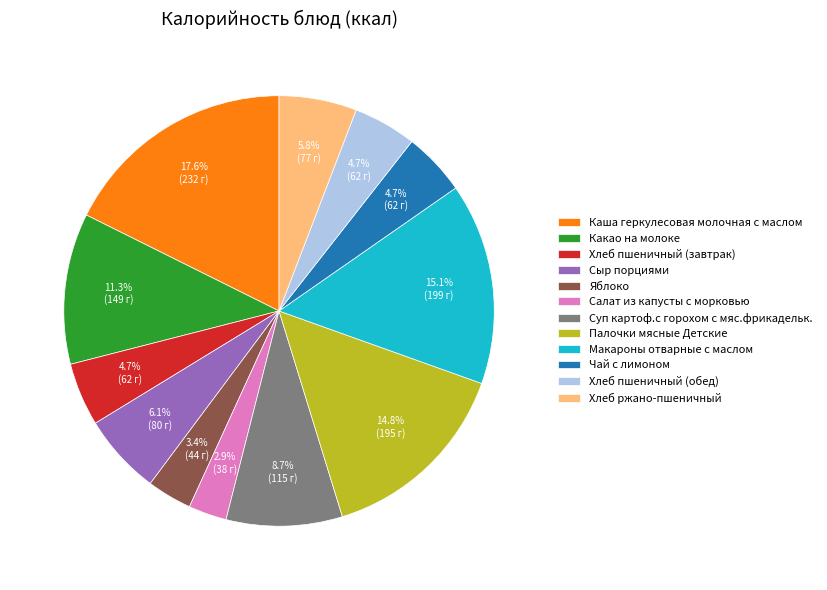

Is Макароны отварные с маслом the majority of the pie?

No